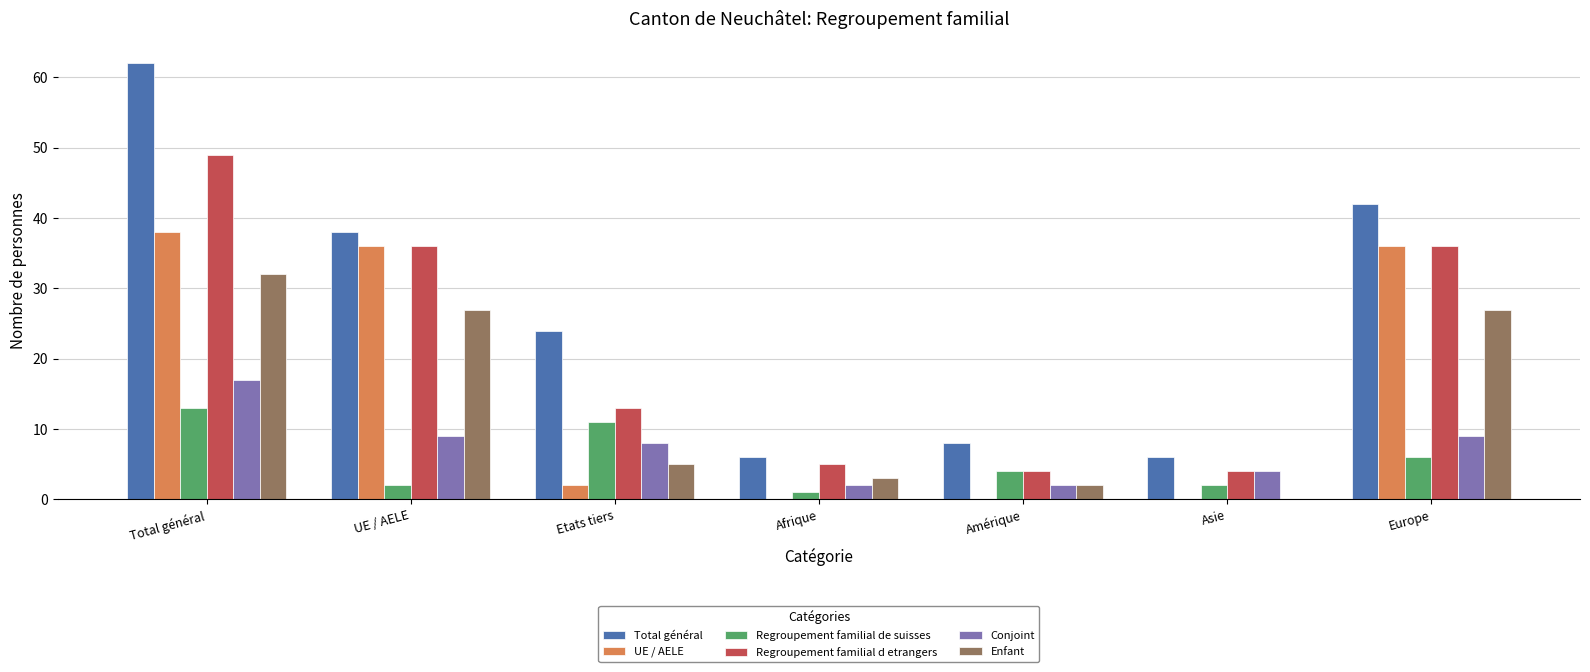

Reading left to right, transcribe all the data shown in this chart.

Total général: Total général=62	UE / AELE=38	Etats tiers=24	Afrique=6	Amérique=8	Asie=6	Europe=42
UE / AELE: Total général=38	UE / AELE=36	Etats tiers=2	Afrique=0	Amérique=0	Asie=0	Europe=36
Regroupement familial de suisses: Total général=13	UE / AELE=2	Etats tiers=11	Afrique=1	Amérique=4	Asie=2	Europe=6
Regroupement familial d etrangers: Total général=49	UE / AELE=36	Etats tiers=13	Afrique=5	Amérique=4	Asie=4	Europe=36
Conjoint: Total général=17	UE / AELE=9	Etats tiers=8	Afrique=2	Amérique=2	Asie=4	Europe=9
Enfant: Total général=32	UE / AELE=27	Etats tiers=5	Afrique=3	Amérique=2	Asie=0	Europe=27